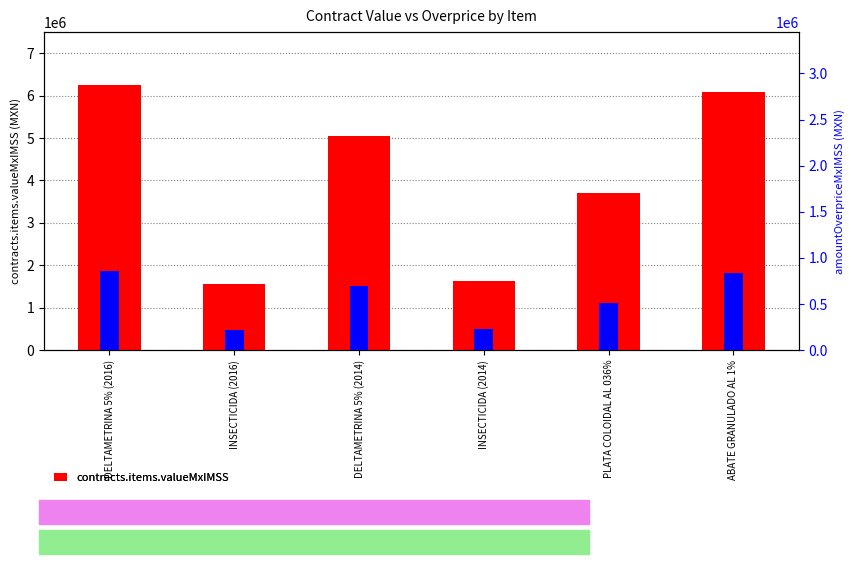

How many groups of bars are there?

6